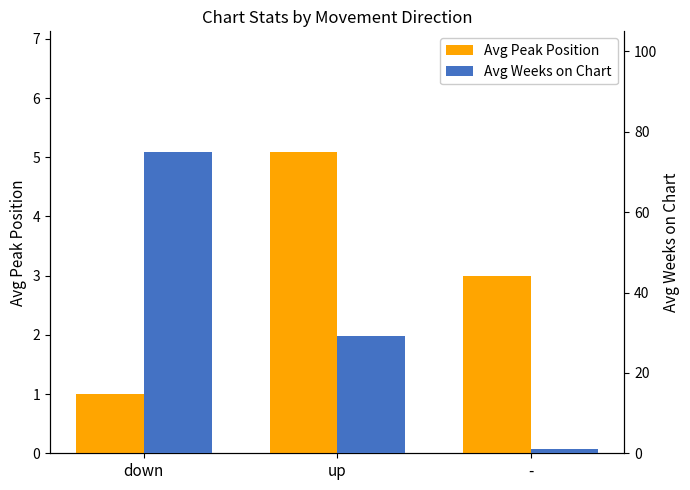

Reading right to left, what are all the values shown in this chart?

Avg Peak Position: 3.0	5.1	1.0
Avg Weeks on Chart: 1.0	29.2	75.0